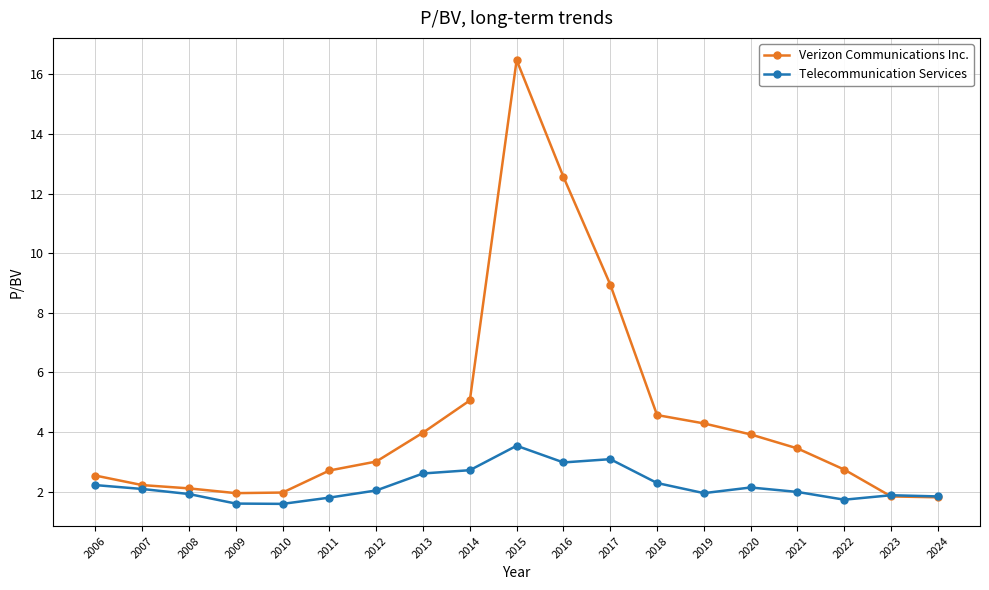

Which series has the largest range (max minus min)?

Verizon Communications Inc.